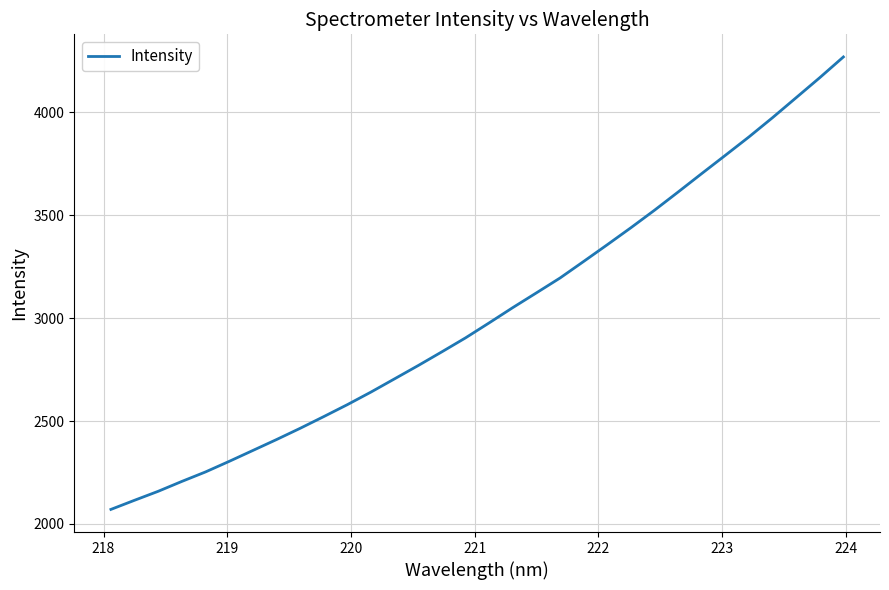

What is the difference between the maximum and minimum values?

2197.8